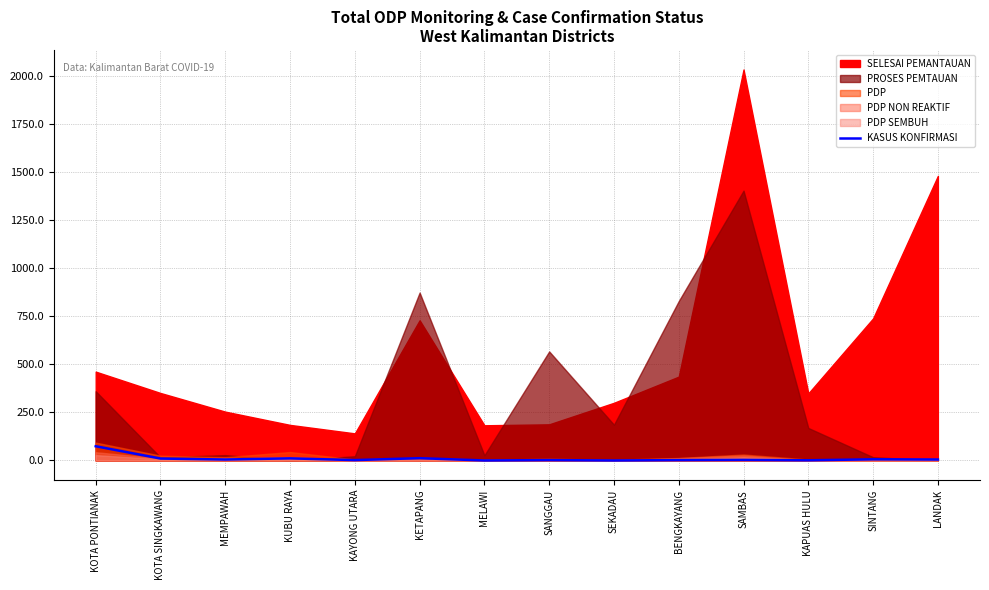

What position from the right is SINTANG?

2